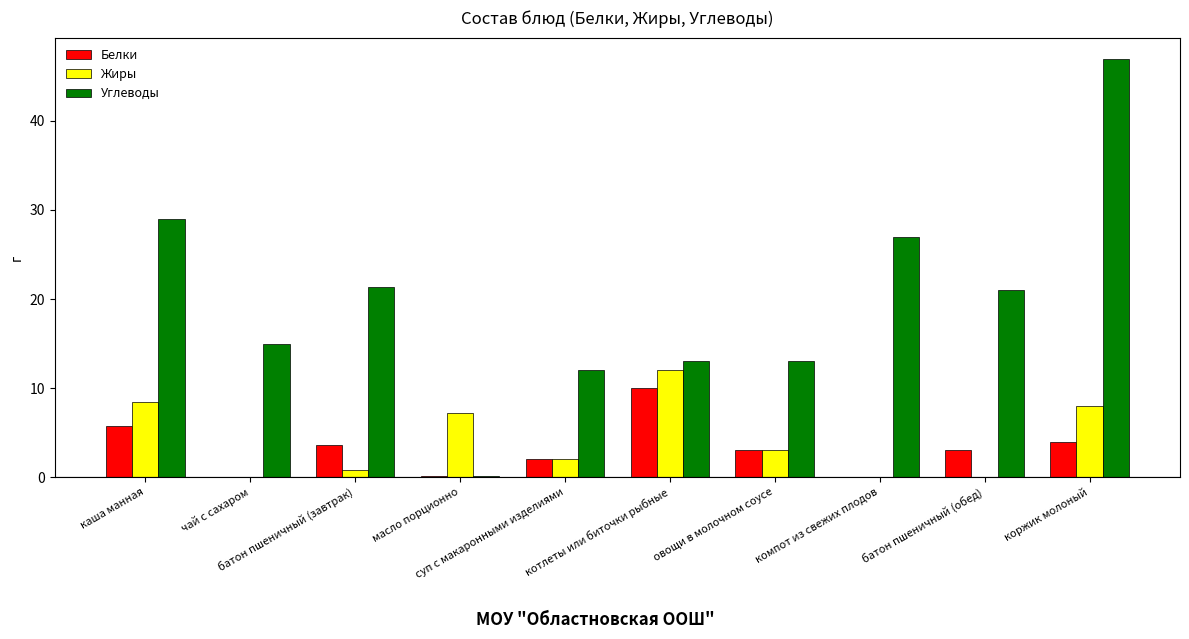

Which series has the largest total across all categories?

Углеводы